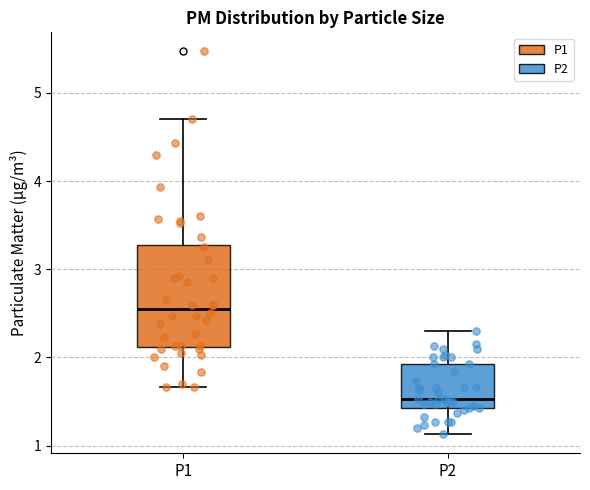

Which box has the lowest median line?

P2